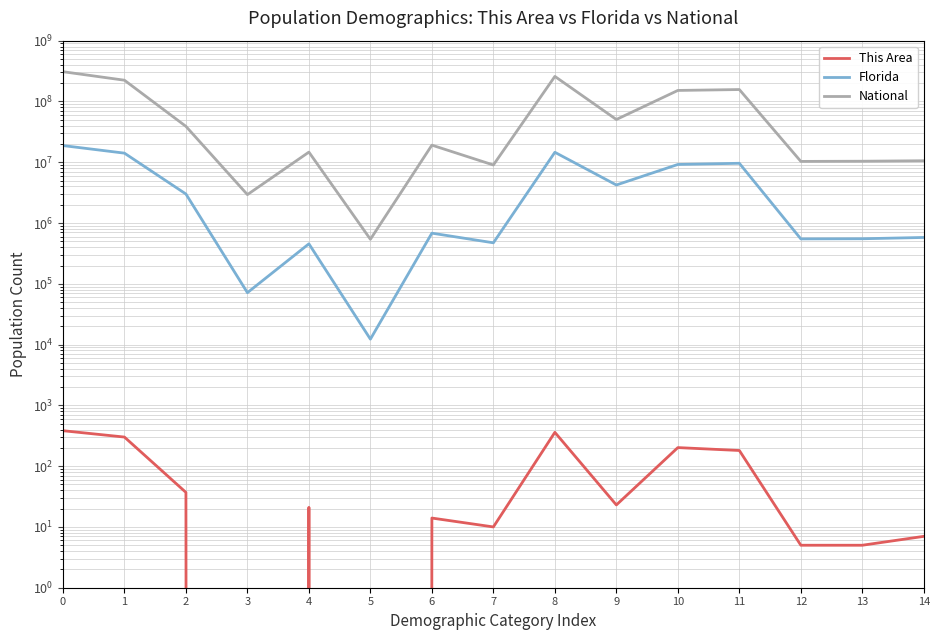

Where is This Area nearest to the value 191?

11